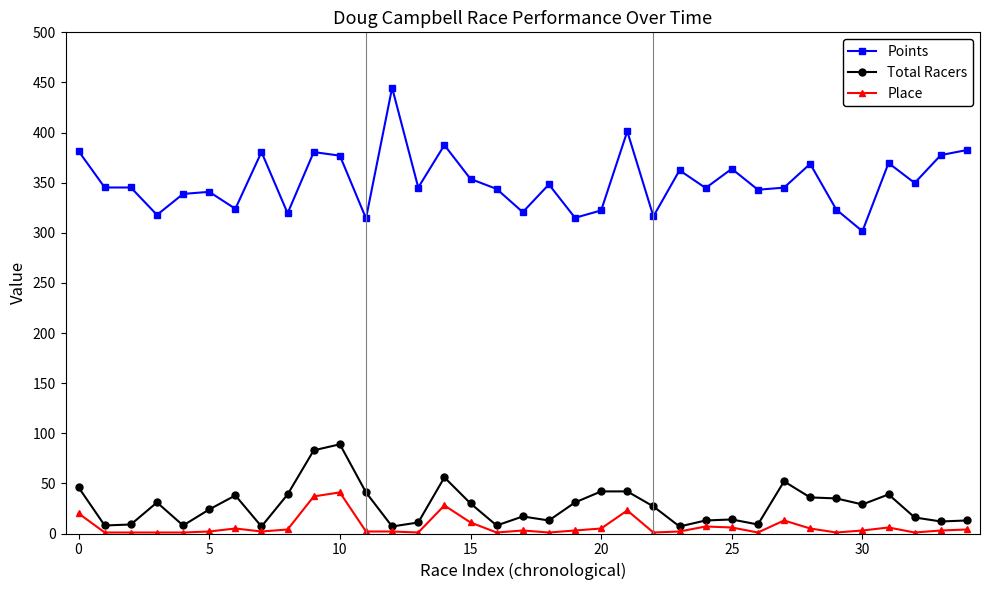

Which series has the largest total across all categories?

Points